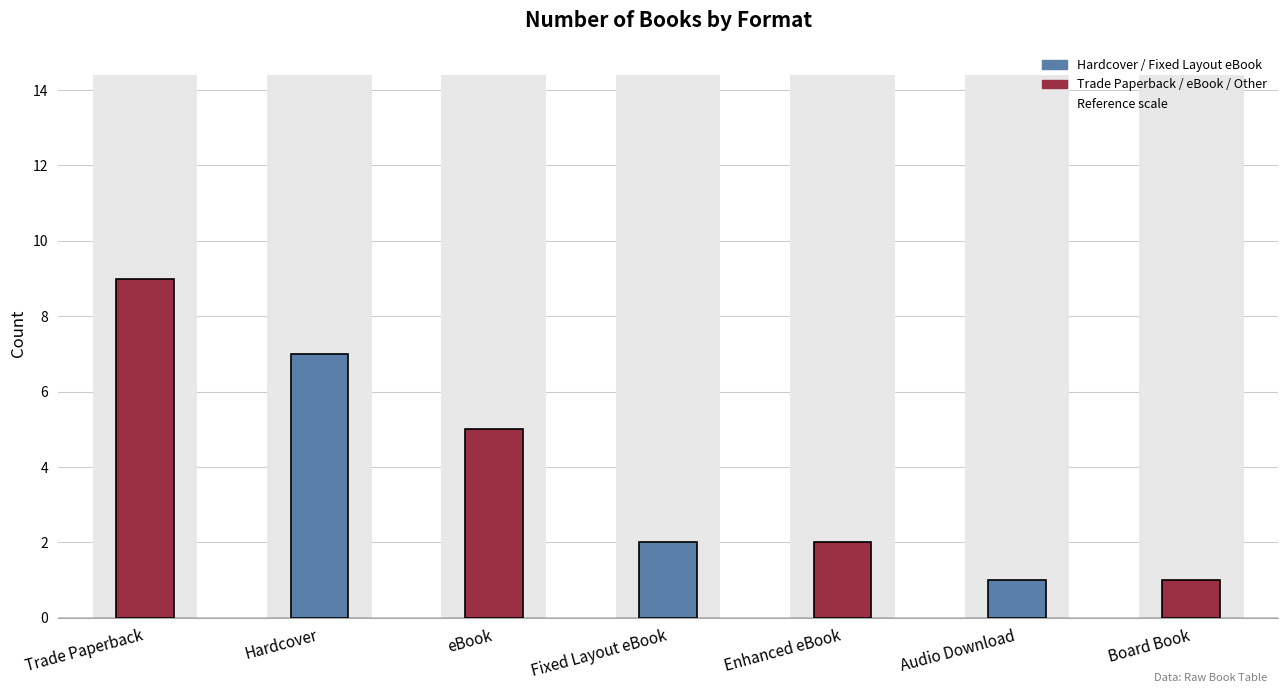

What is the average value?

4